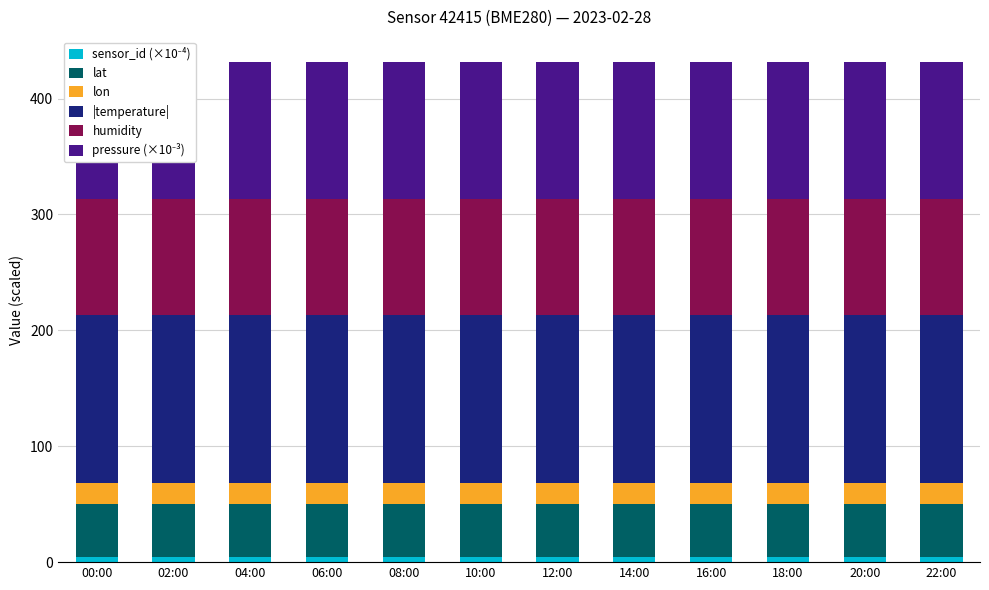

True or false: |temperature| has a value of 145.0 at 04:00.

True